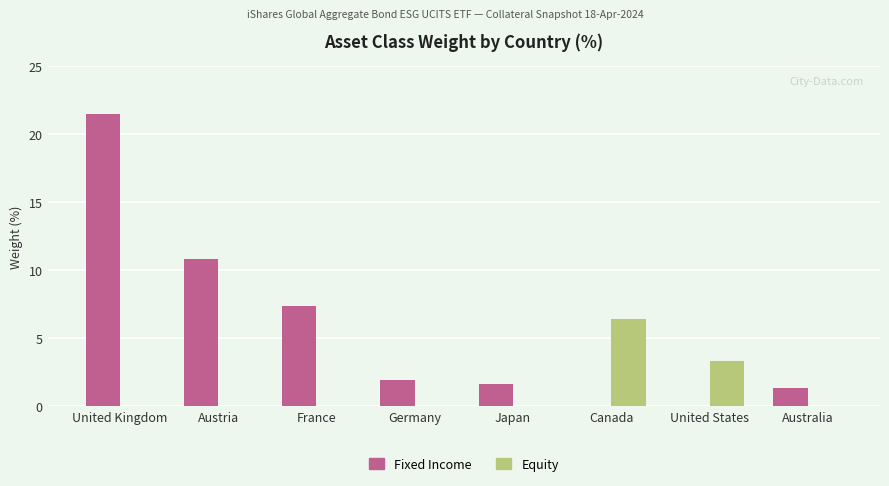

What is the highest value of the Equity series?

6.4